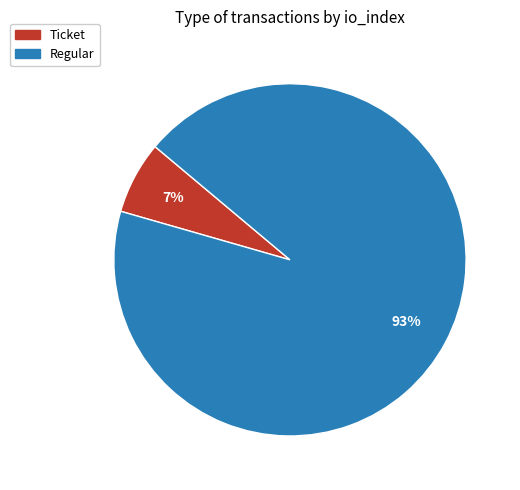

To the nearest percent, what is the average slice percentage?

50%